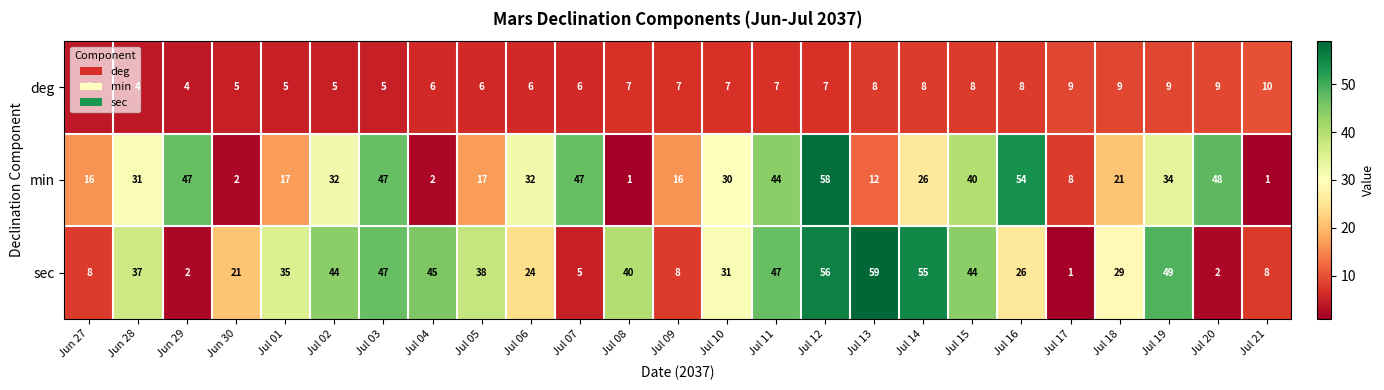

What value does the deg series have at Jul 12?

7